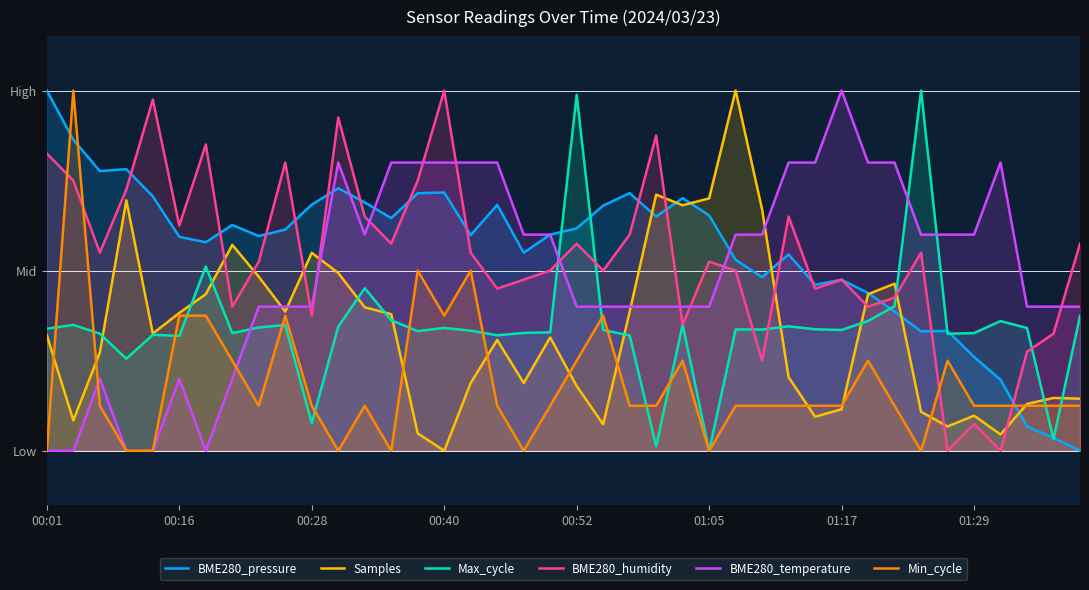

How many values in BME280_temperature are above zero?

35